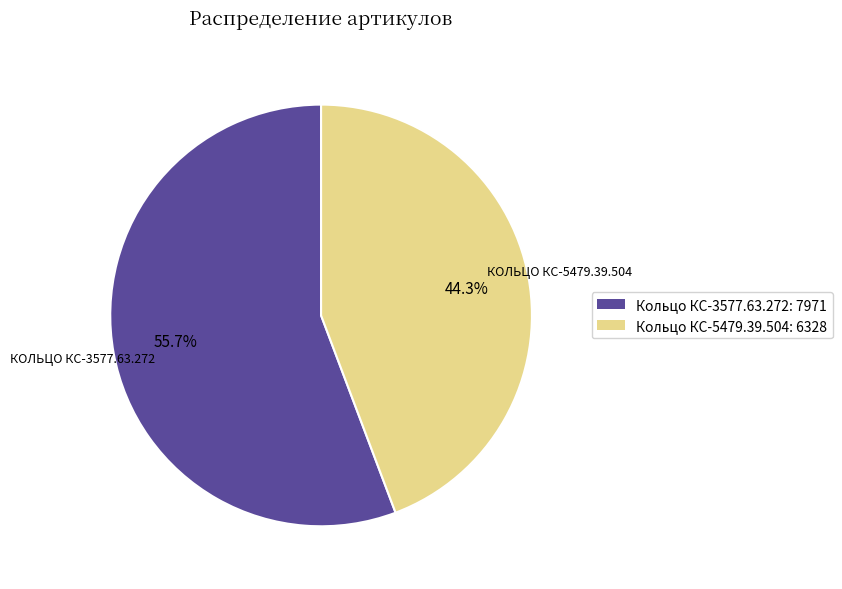

How many slices are in this pie chart?

2